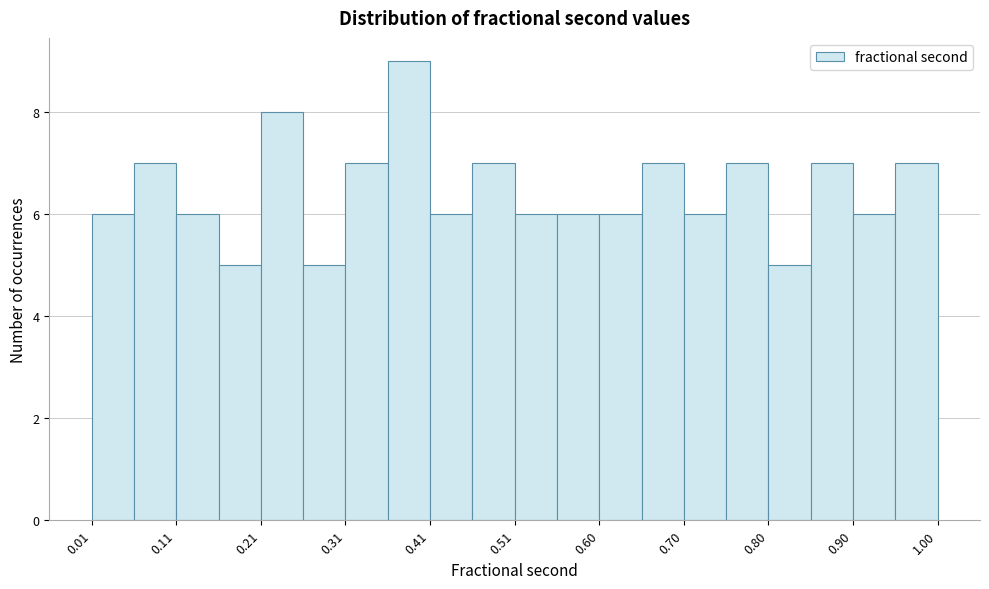

Reading left to right, transcribe this chart: for each bar, give the range it covers on the x-axis and its height. Neither the bar edges nor the heights are printed on the chart, so give them approximately, as read against the axes.

0.01 to 0.06: 6
0.06 to 0.11: 7
0.11 to 0.16: 6
0.16 to 0.21: 5
0.21 to 0.26: 8
0.26 to 0.31: 5
0.31 to 0.36: 7
0.36 to 0.41: 9
0.41 to 0.46: 6
0.46 to 0.51: 7
0.51 to 0.55: 6
0.55 to 0.60: 6
0.60 to 0.65: 6
0.65 to 0.70: 7
0.70 to 0.75: 6
0.75 to 0.80: 7
0.80 to 0.85: 5
0.85 to 0.90: 7
0.90 to 0.95: 6
0.95 to 1.00: 7